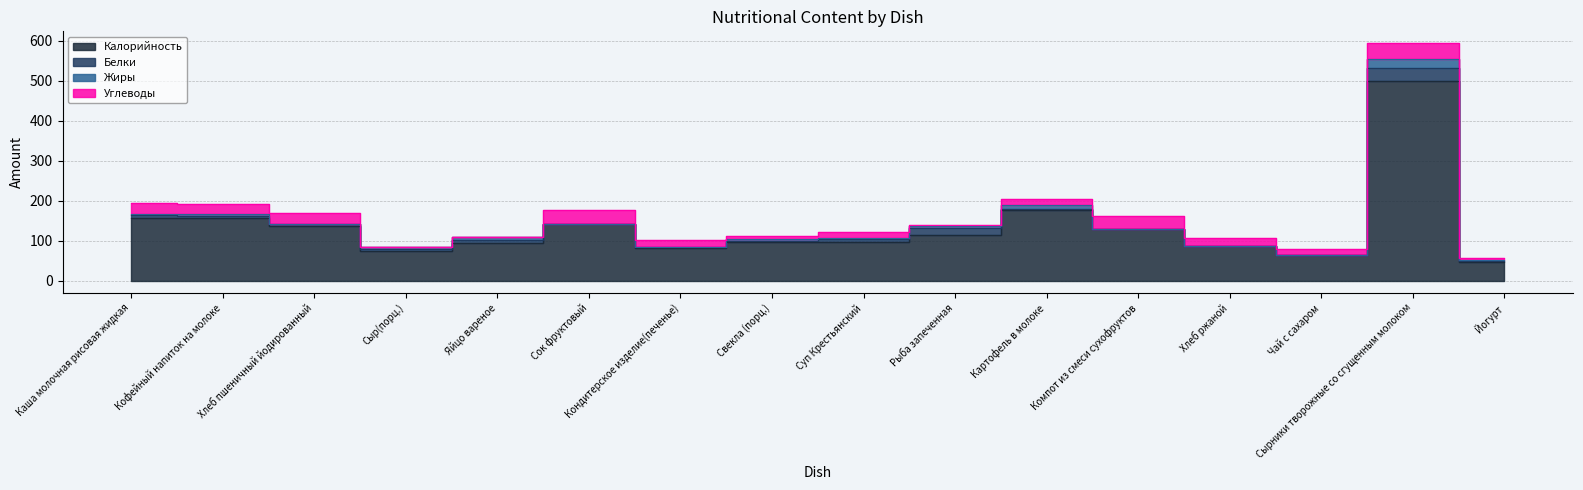

How many interior local peaks does the Белки series have?

4